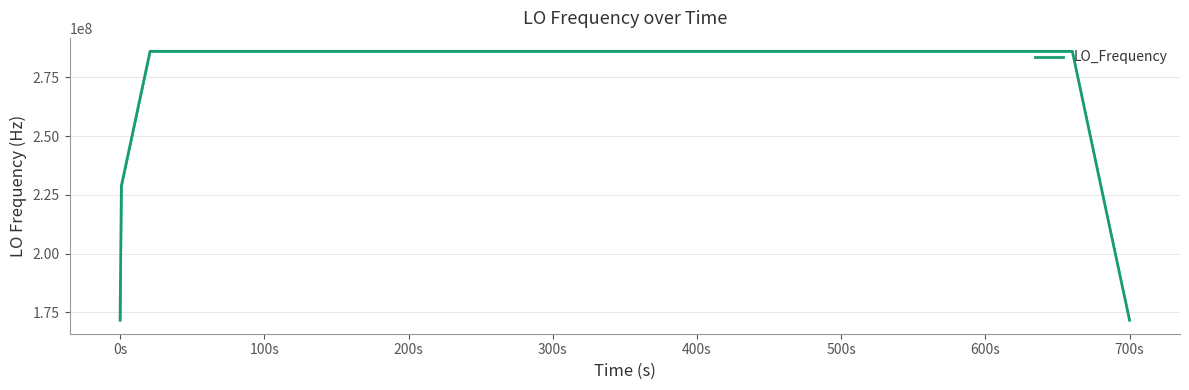

What is the lowest value of the LO_Frequency series?

171628200.2